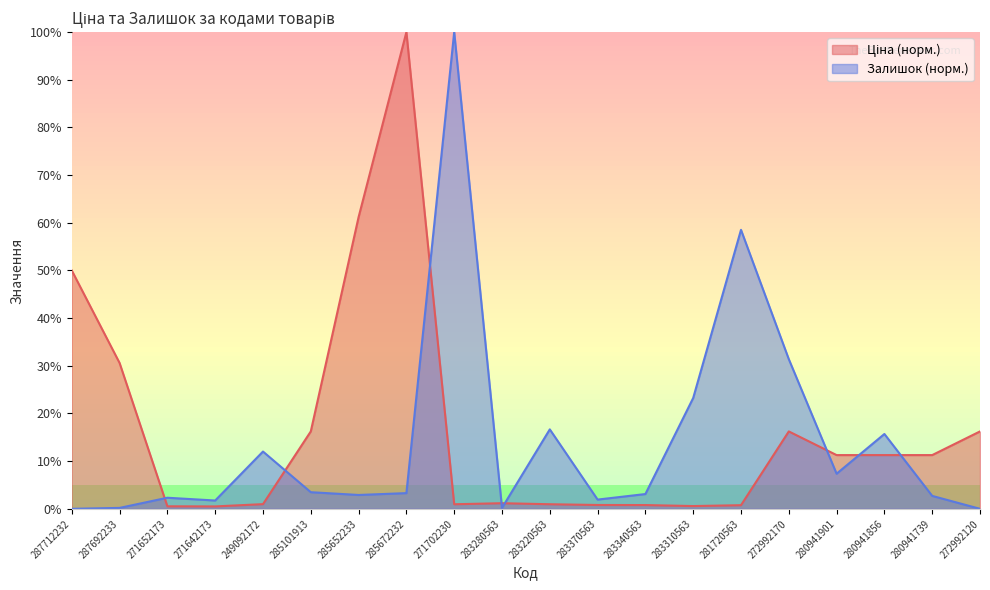

Does the chart have visible grid lines?

No